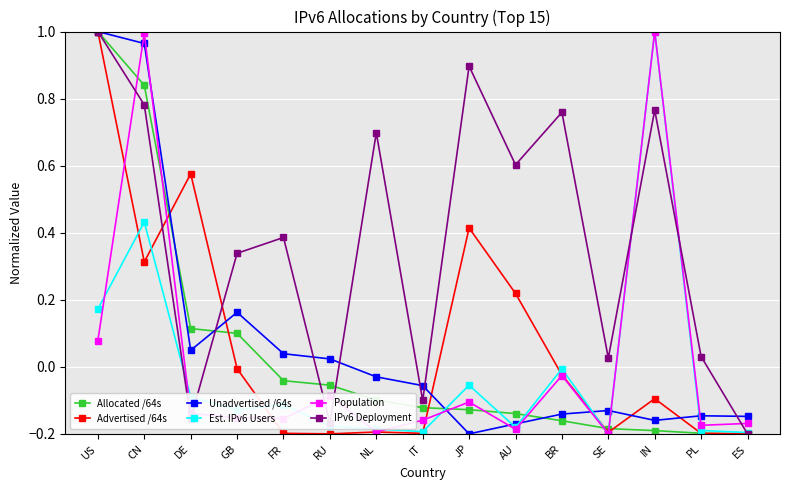

Is it true that IPv6 Deployment equals -0.0 at IT?

False